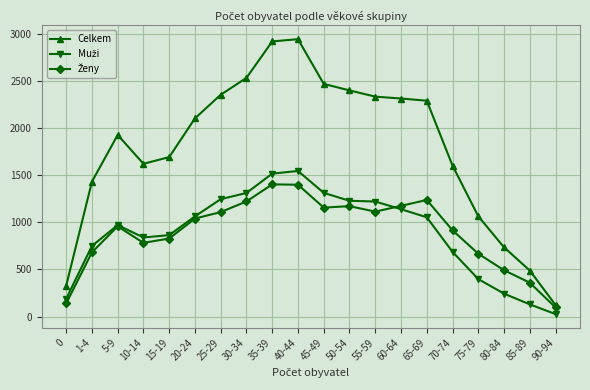

Which series has the largest total across all categories?

Celkem